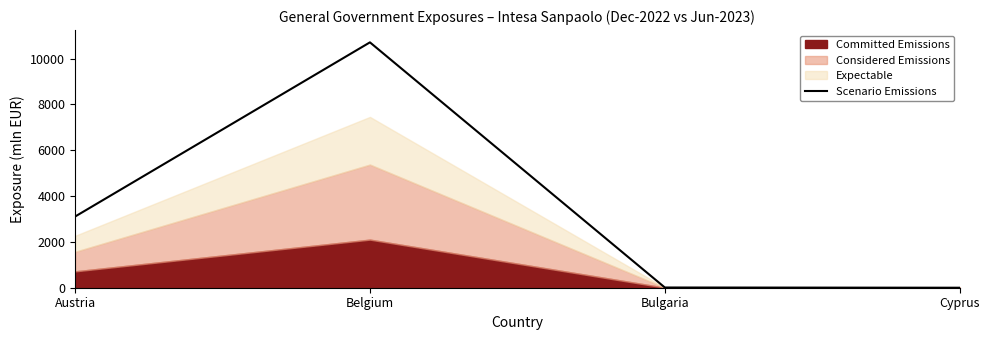

How many interior local peaks does the Scenario Emissions series have?

1